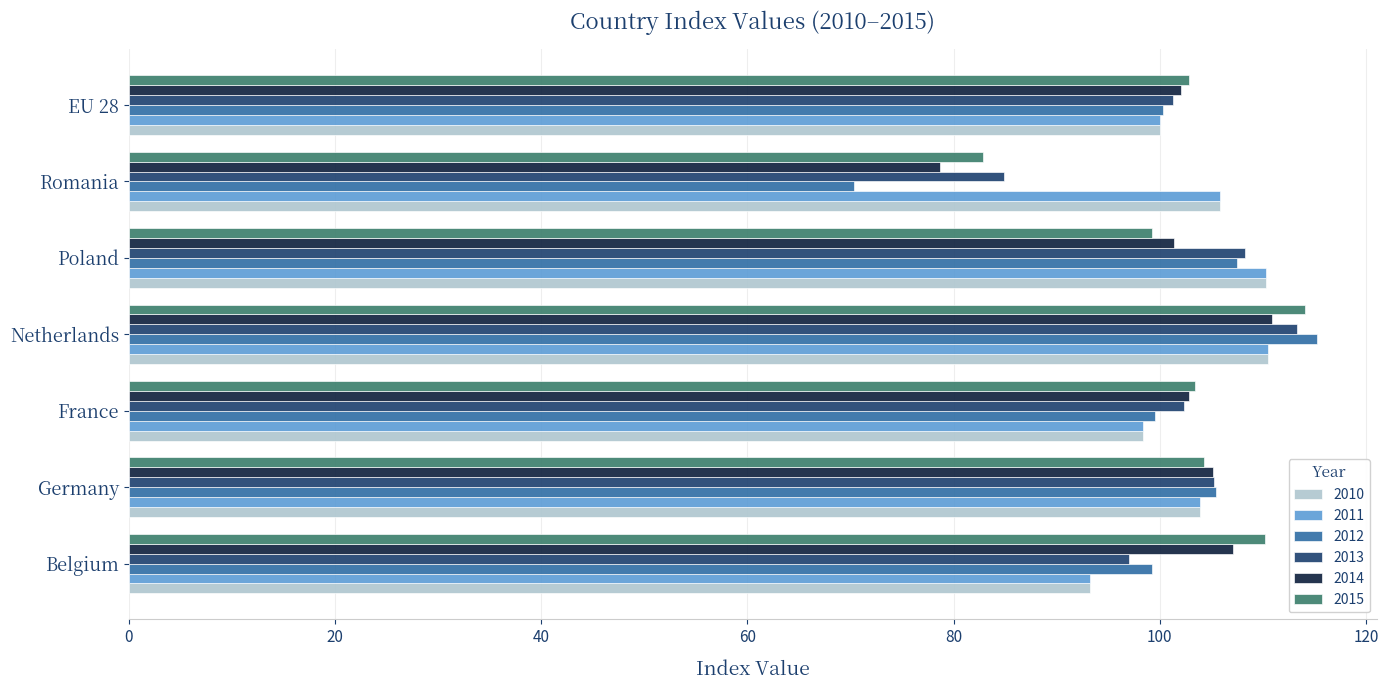

What is the spread (max minus min) of values at Netherlands?

4.7